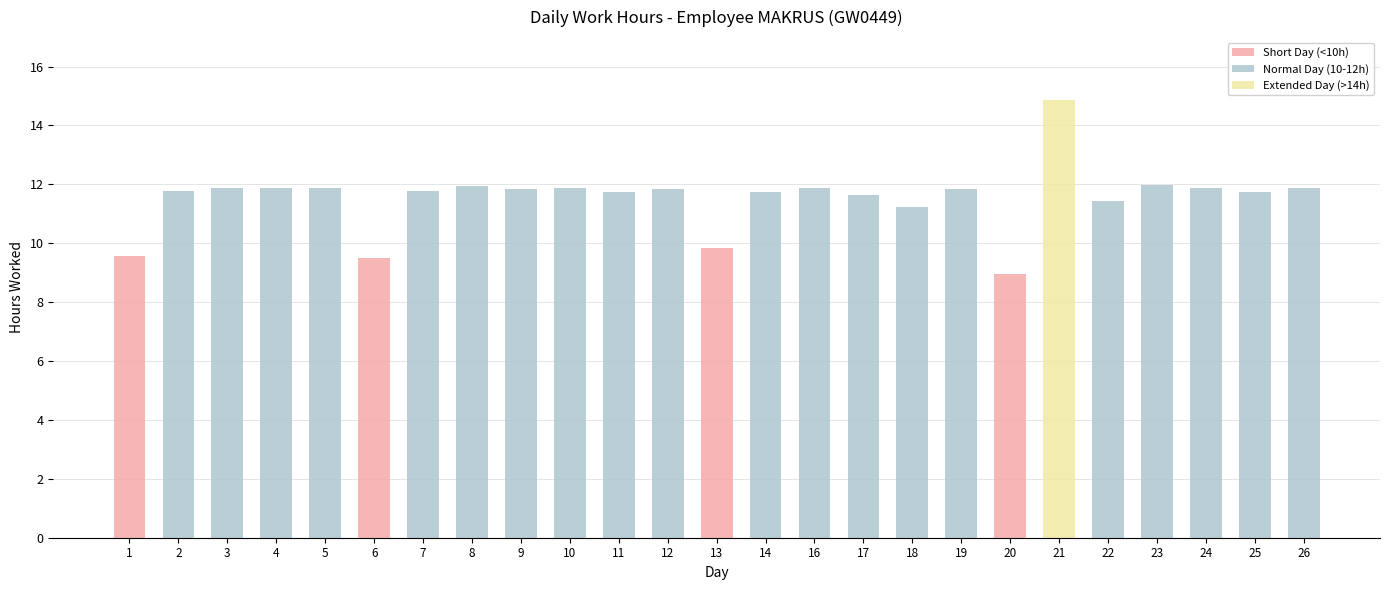

What is the difference between the maximum and minimum values?

5.9